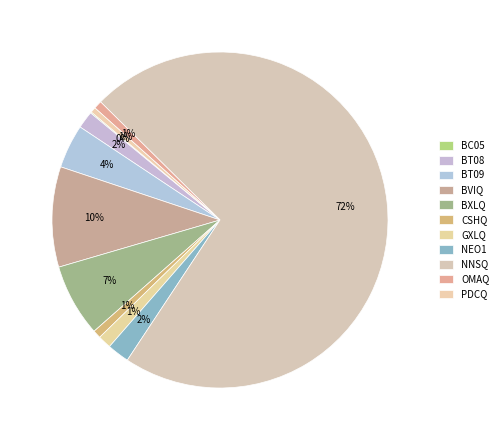

How much of the chart is everything except BVIQ?

90.3%